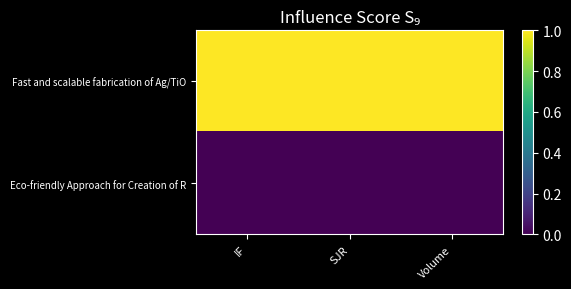

List the series in order of their overall mean, highest first.

Fast and scalable fabrication of Ag/TiO, Eco-friendly Approach for Creation of R